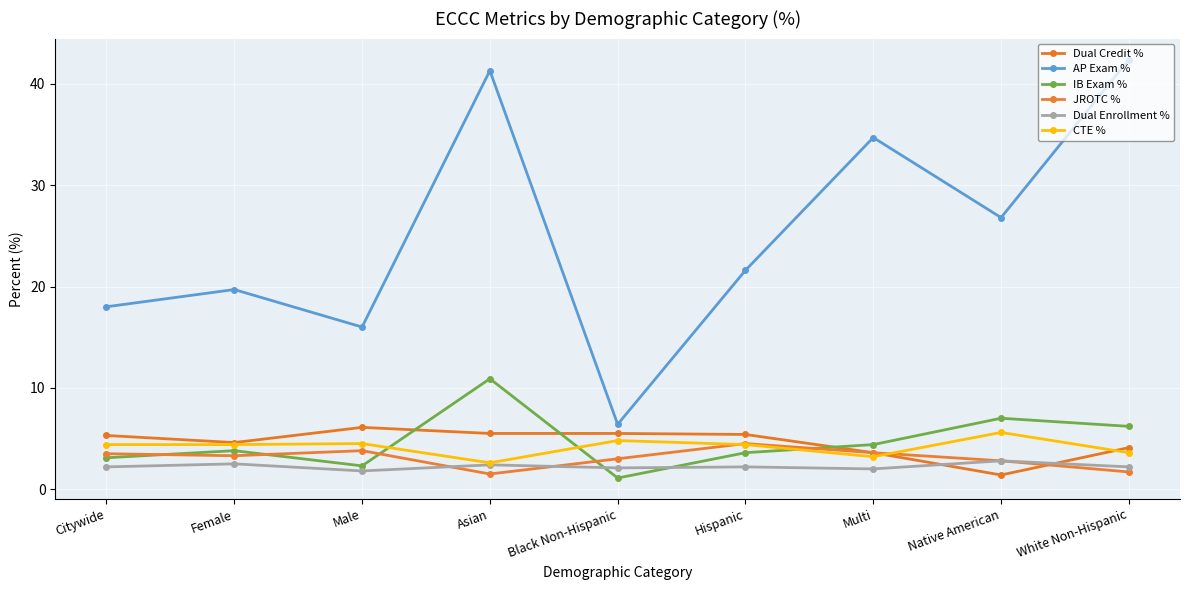

Between Black Non-Hispanic and Native American, which is larger?

Black Non-Hispanic